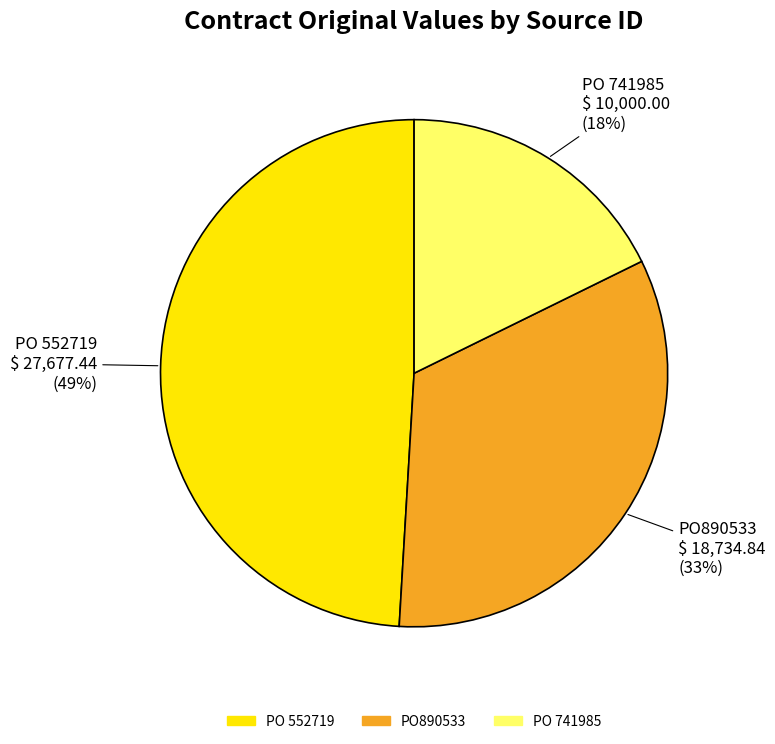

Which category has the smallest portion of the pie?

PO 741985